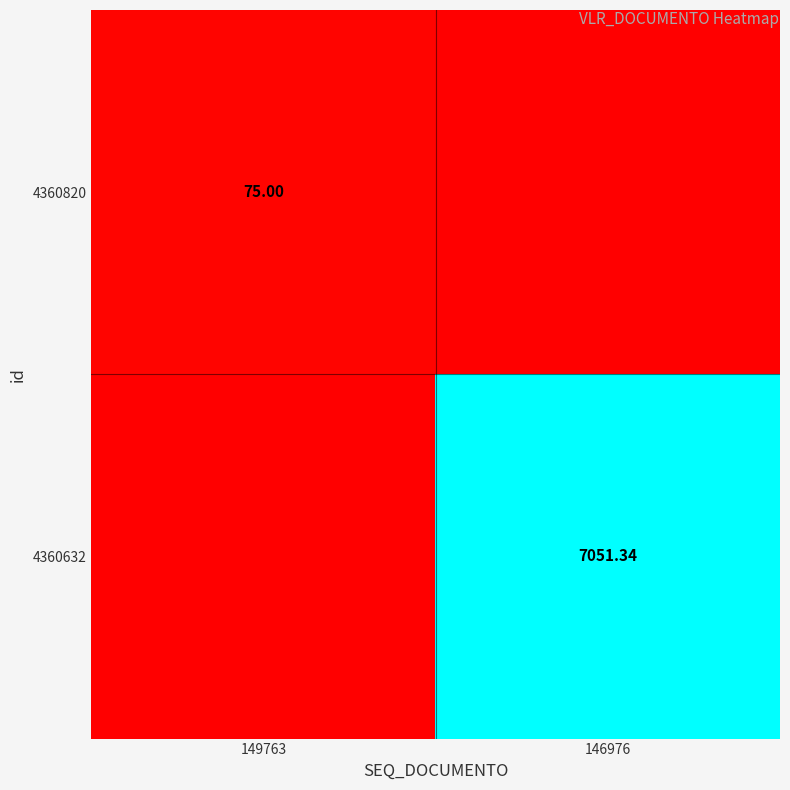

Is the value of 4360820 at 149763 greater than the value of 4360632 at 146976?

No